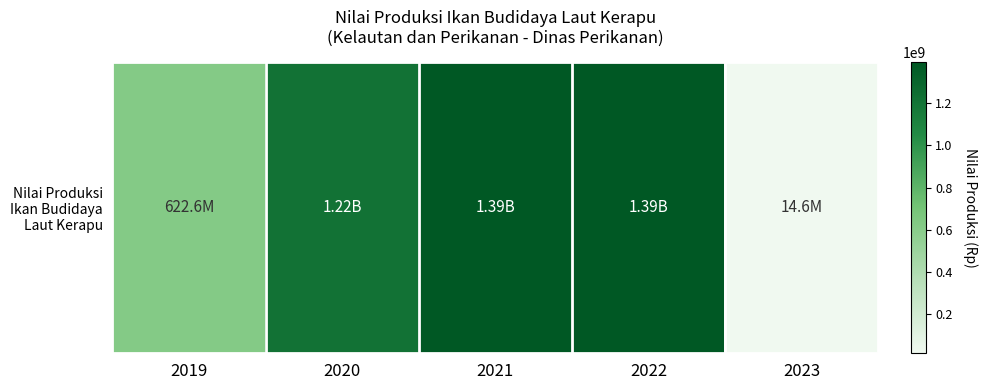

List the labels in order of value, largest first.

2021, 2022, 2020, 2019, 2023